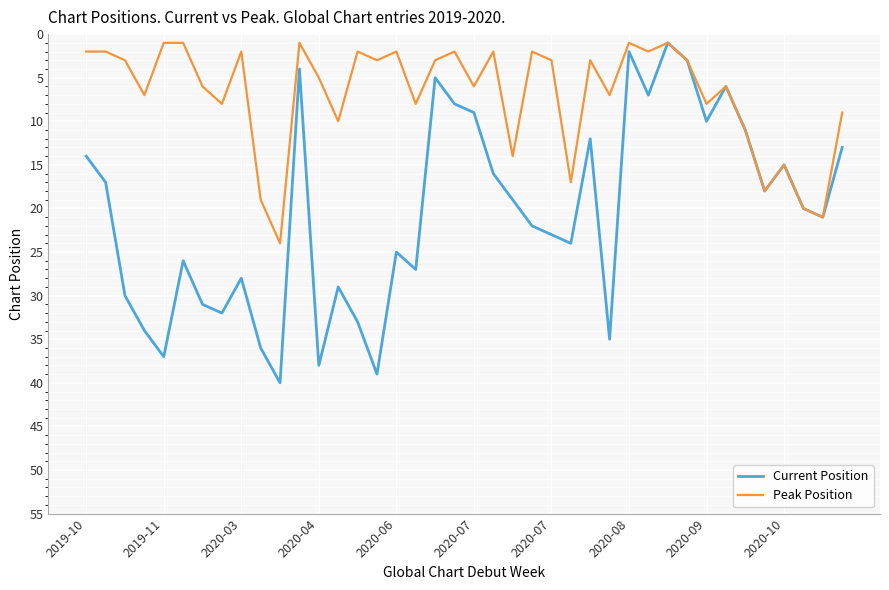

List the series in order of their overall mean, highest first.

Current Position, Peak Position